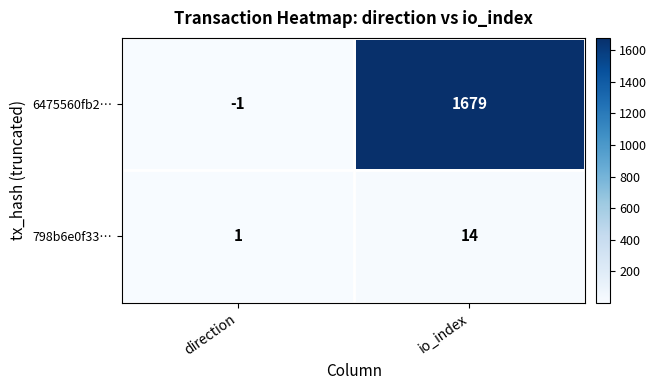

What is the difference between the highest and lowest values at io_index?

1665